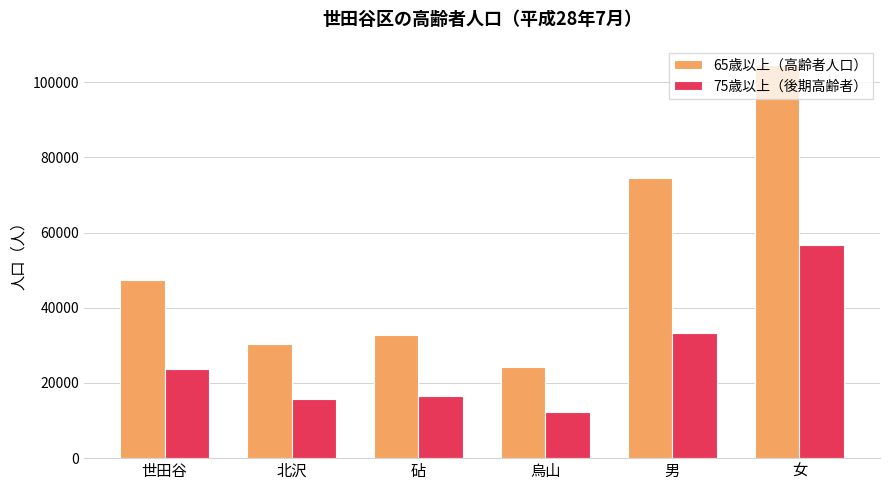

At which label does 65歳以上（高齢者人口） reach its minimum?

烏山